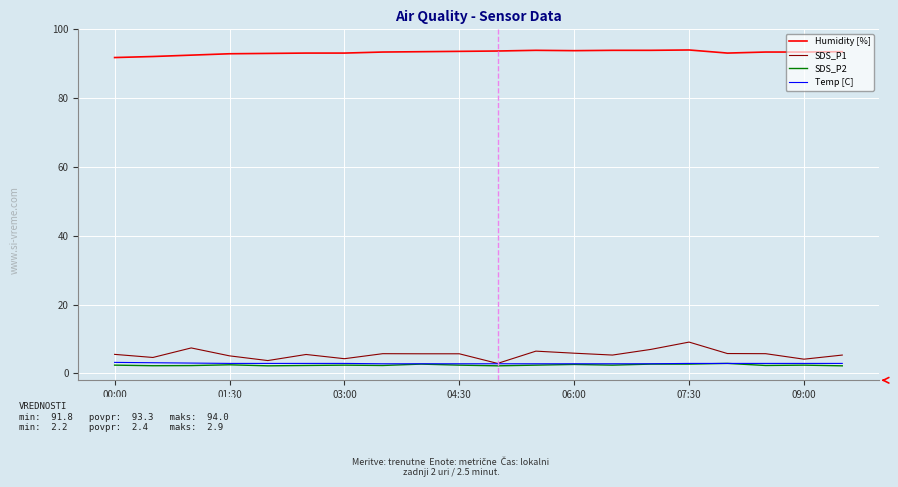

Which series has the largest range (max minus min)?

SDS_P1